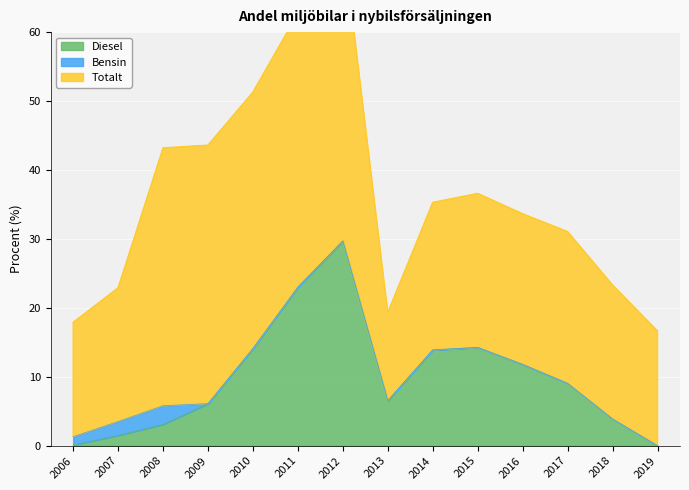

At which label does Totalt reach its peak?

2012